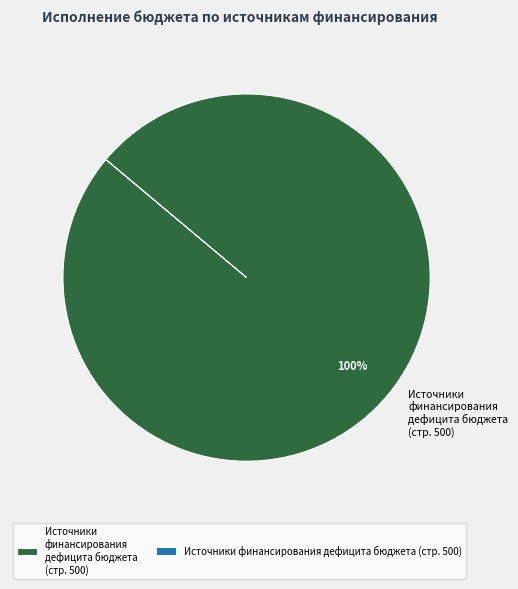

What percentage is the Источники финансирования дефицита бюджета (стр. 500) slice, to the nearest percent?

100%